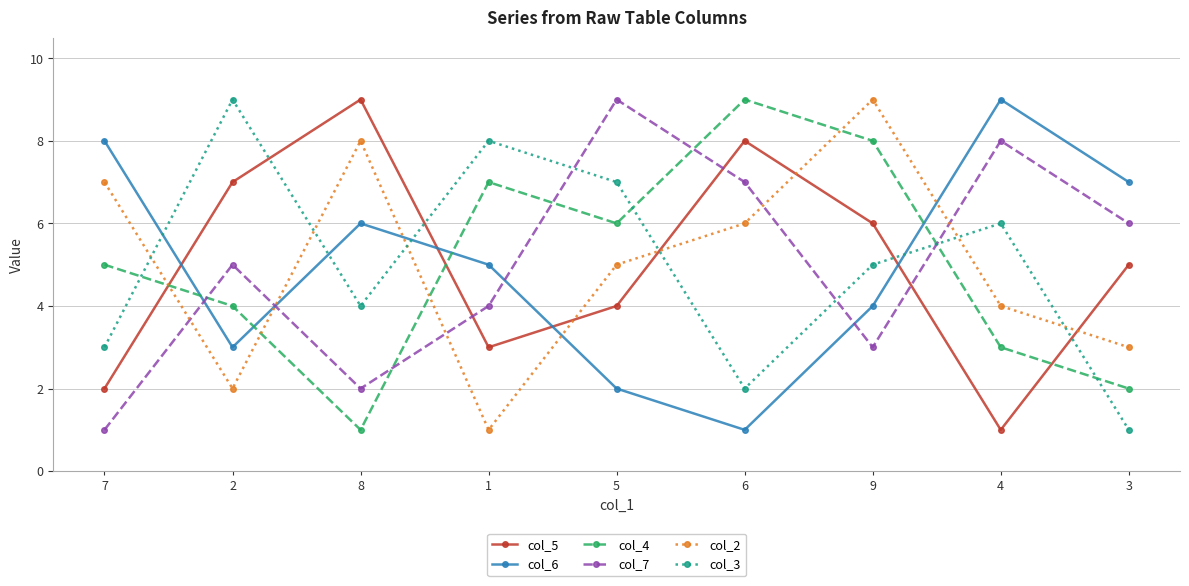

Is the value of col_3 at 8 greater than the value of col_2 at 3?

Yes